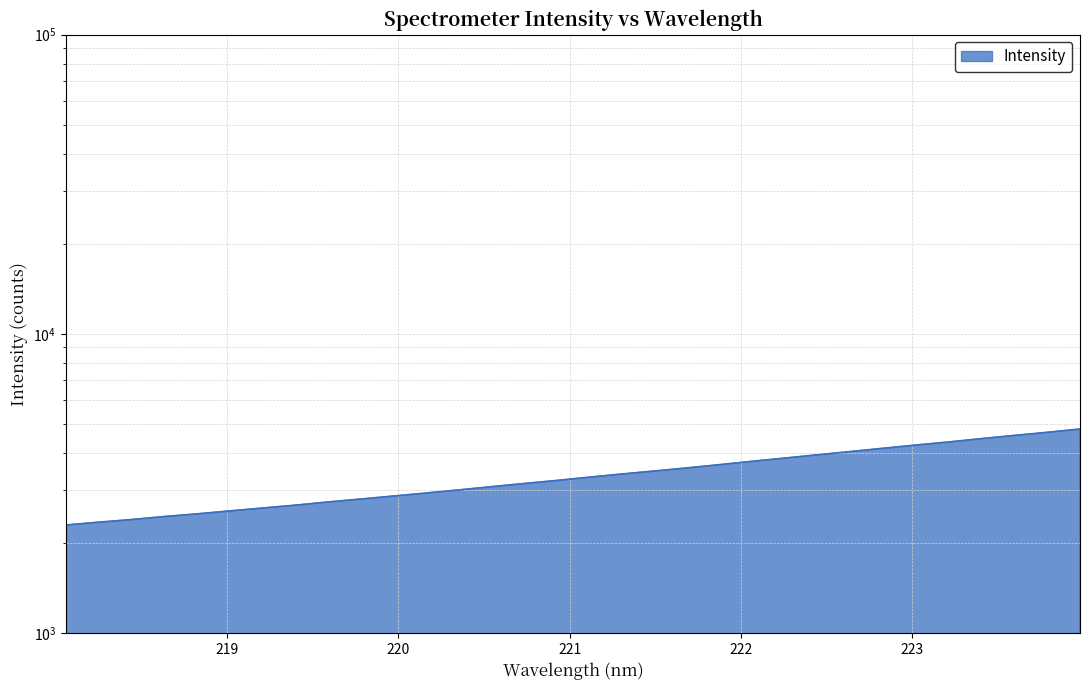

What is the difference between the maximum and minimum values?

2509.7